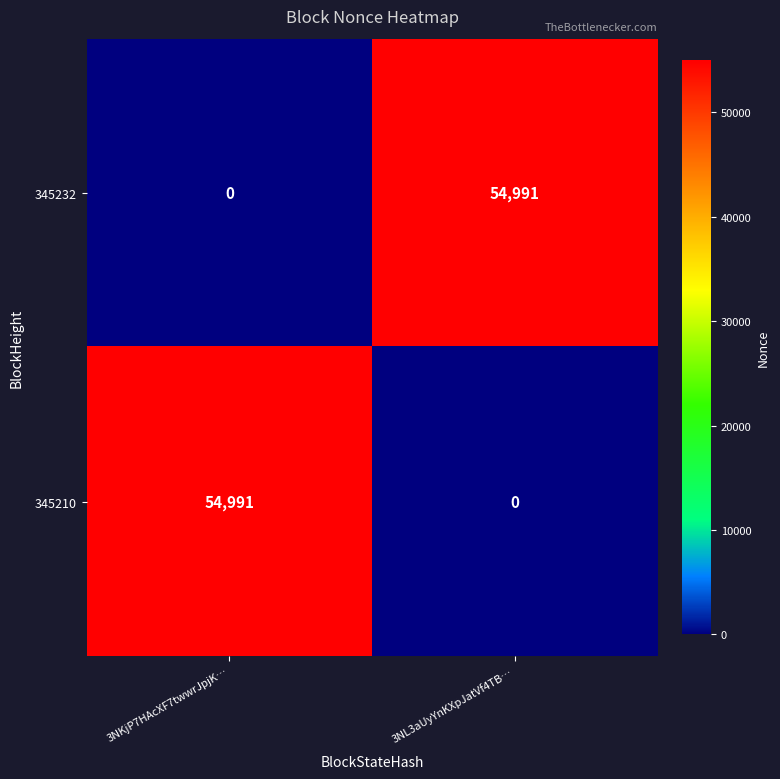

The value of 345210 at 3NL3aUyYnKXpJatVf4TB… is -22138. True or false?

False